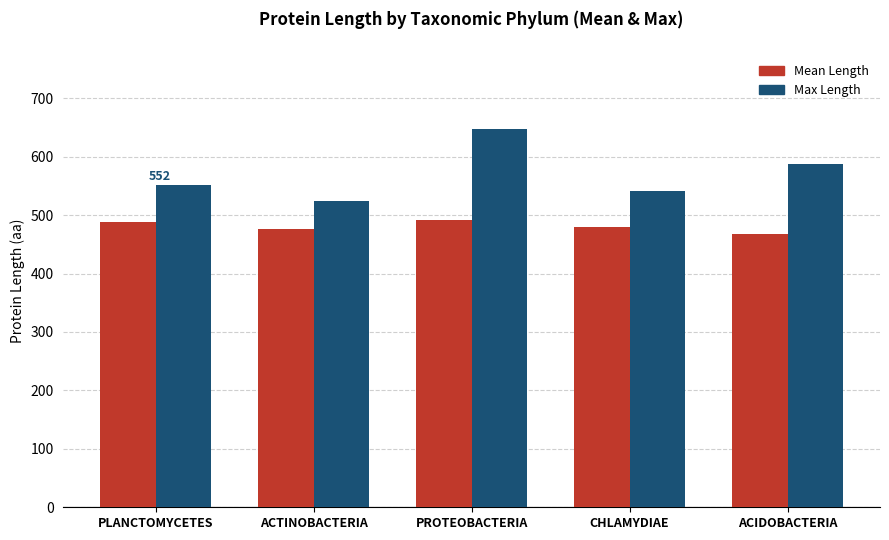

Which series has the largest total across all categories?

Max Length